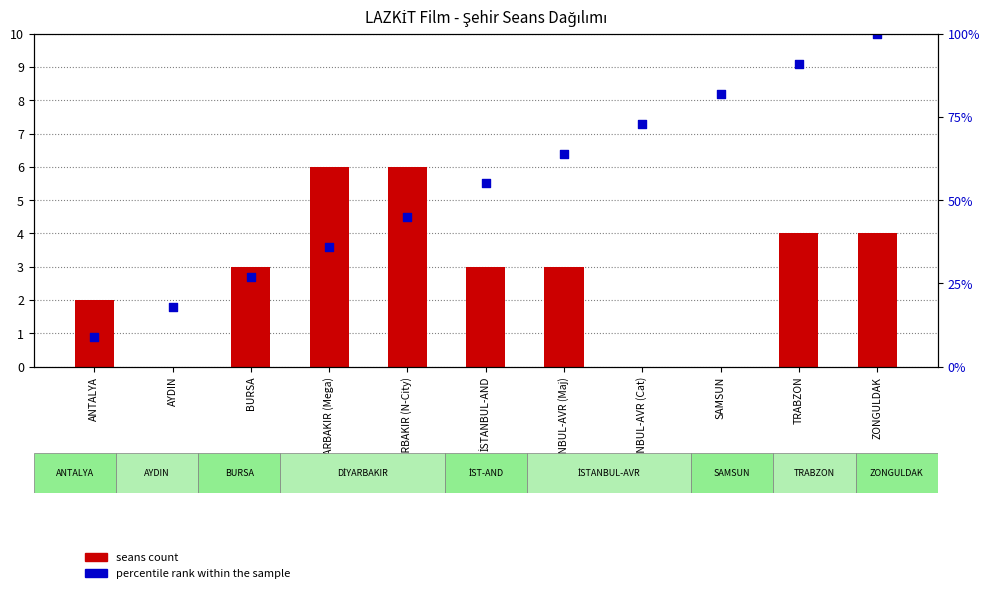

Which series has the widest spread of Y values?

percentile rank within the sample